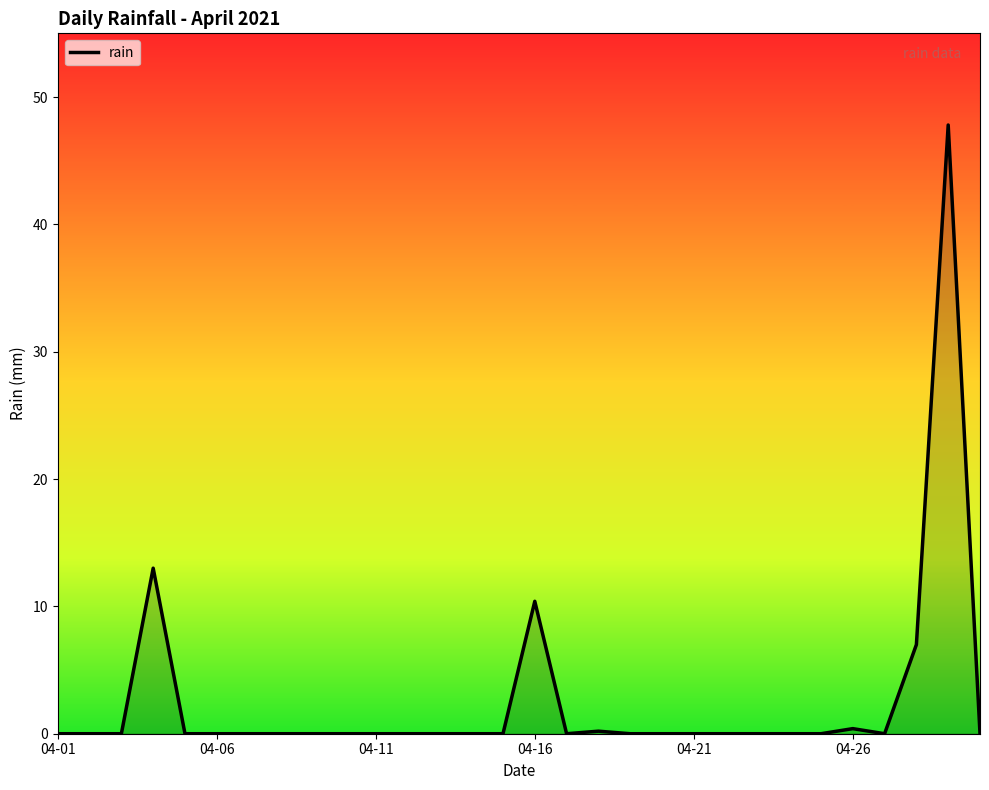

How many lines are shown in the chart?

1